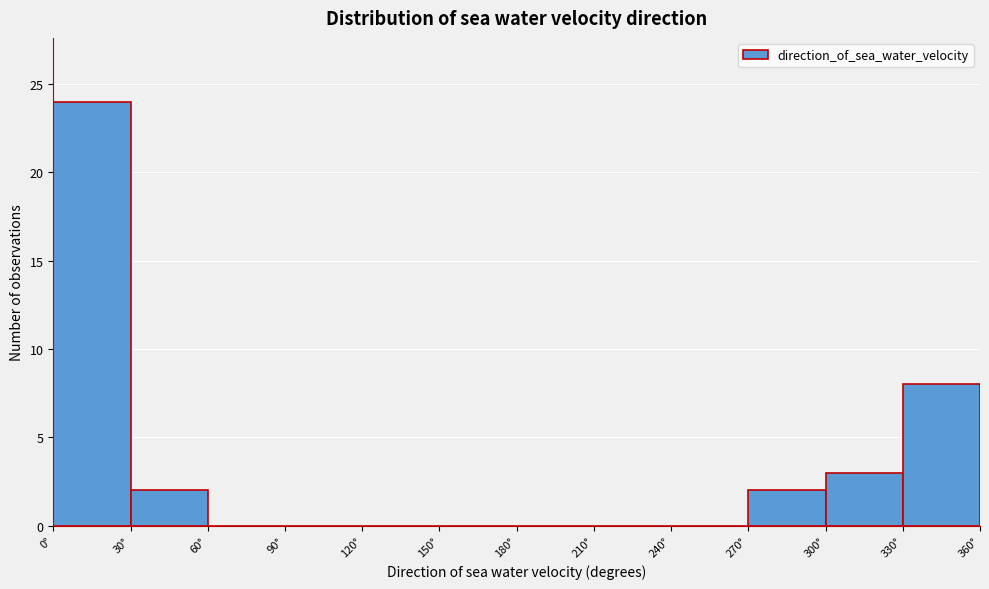

Reading left to right, transcribe this chart: for each bar, give the range it covers on the x-axis and its height. The values are not printed on the chart, so give them approximately, as read against the axis.

0 to 30: 24
30 to 60: 2
60 to 90: 0
90 to 120: 0
120 to 150: 0
150 to 180: 0
180 to 210: 0
210 to 240: 0
240 to 270: 0
270 to 300: 2
300 to 330: 3
330 to 360: 8